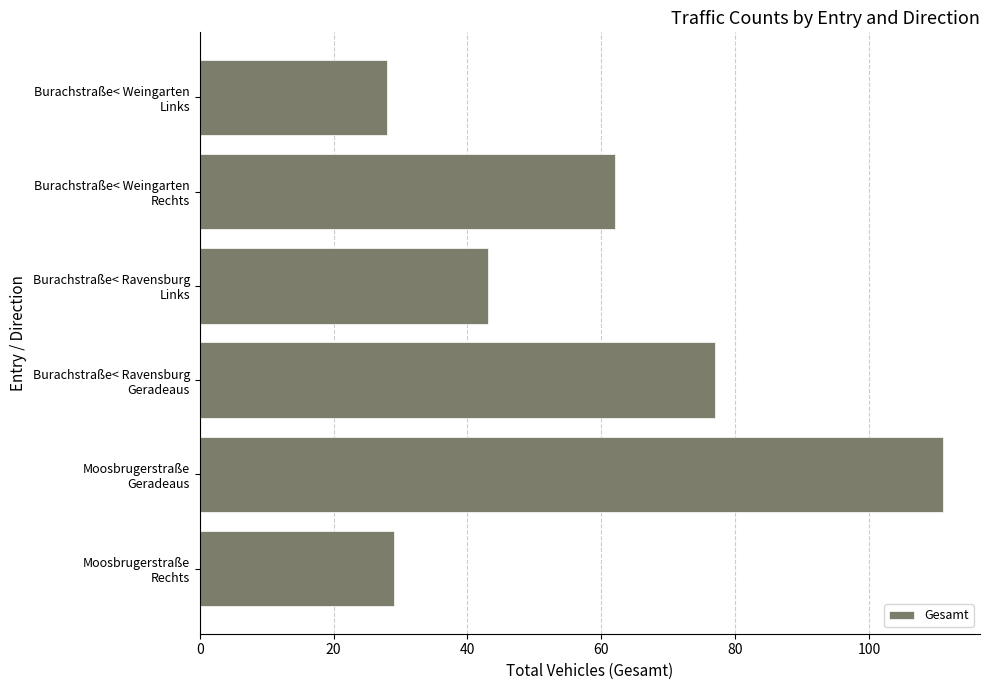

Rank the categories by value from highest to lowest.

Moosbrugerstraße
Geradeaus, Burachstraße< Ravensburg
Geradeaus, Burachstraße< Weingarten
Rechts, Burachstraße< Ravensburg
Links, Moosbrugerstraße
Rechts, Burachstraße< Weingarten
Links